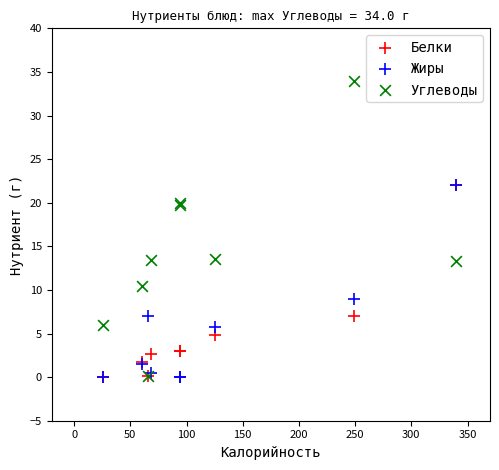

In the Жиры series, what Y value is closest to 11?

9.0